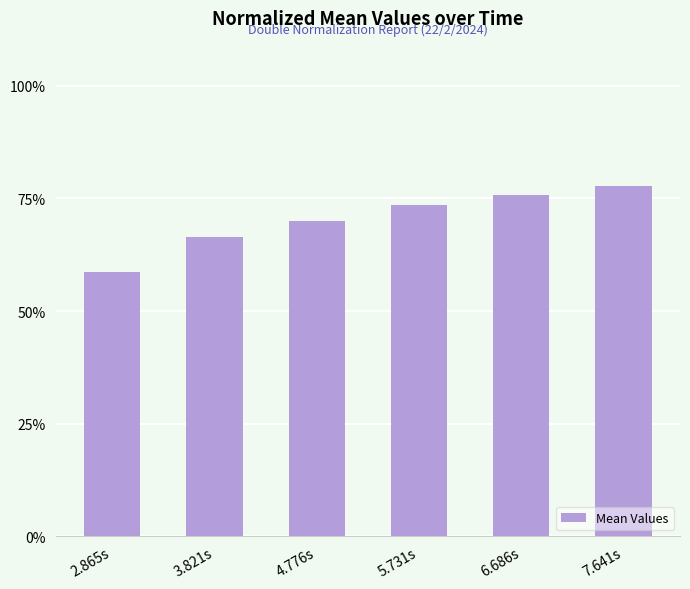

What is the approximate value at 4.776s?

0.7